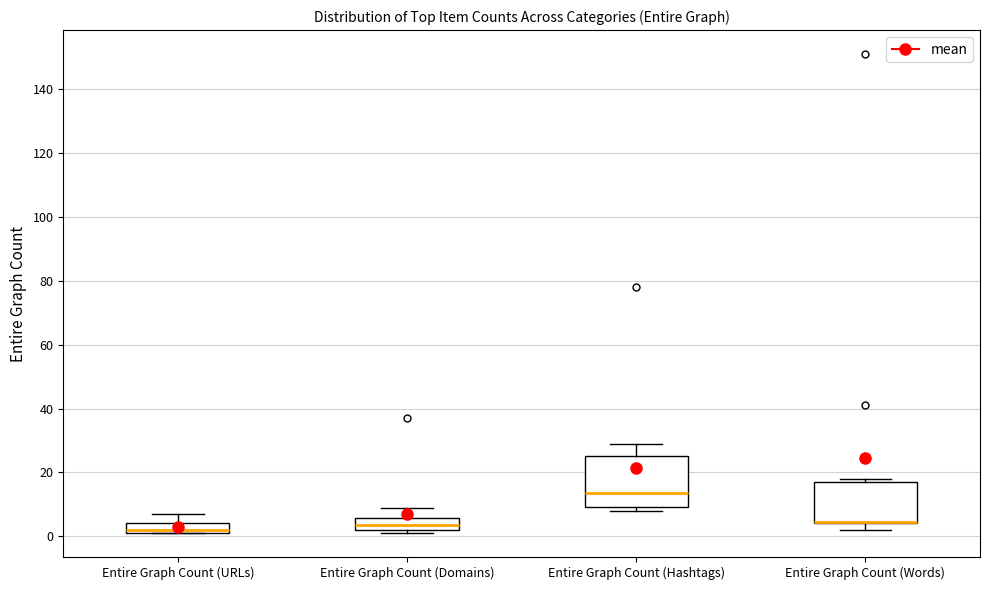

Reading left to right, transcribe this box plot: for each box, give where its median line is, the range the box spans, and where its two whiskers end, as read against the y-axis. The values are not printed on the chart, so give them approximately, as read against the axis.

Entire Graph Count (URLs): median 2 (just above the box's lower edge), box 2 to 4, whiskers 2 to 8
Entire Graph Count (Domains): median 4, box 2 to 6, whiskers 2 (just below the box's lower edge) to 10
Entire Graph Count (Hashtags): median 14, box 10 to 26, whiskers 8 to 30
Entire Graph Count (Words): median 4 (drawn on the box's lower edge), box 4 to 18, whiskers 2 to 18 (just above the box's upper edge)